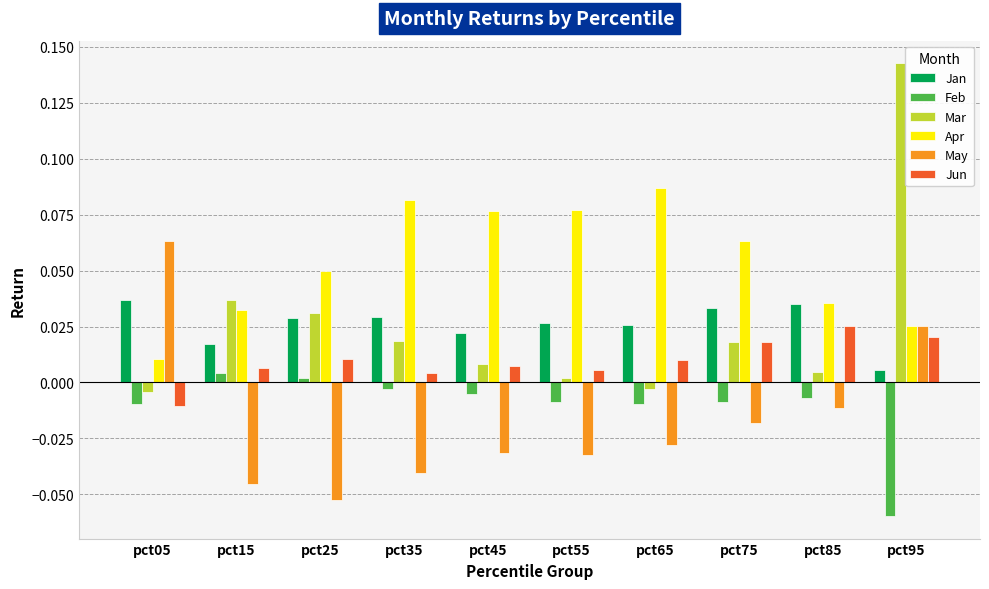

Where is Jan nearest to the value 0?

pct95